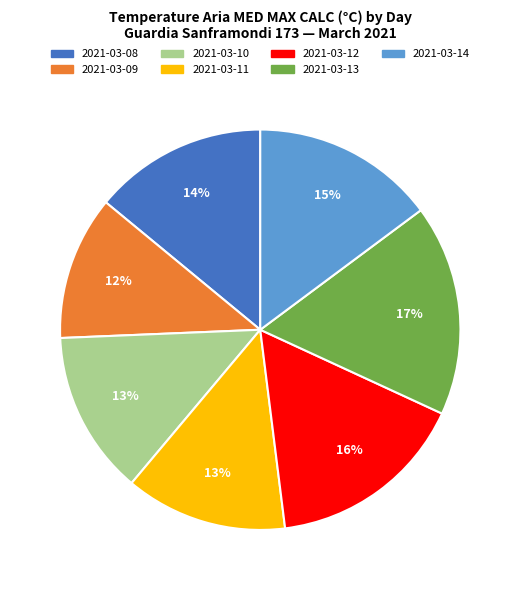

Do 2021-03-14 and 2021-03-11 together represent more than half of the pie?

No